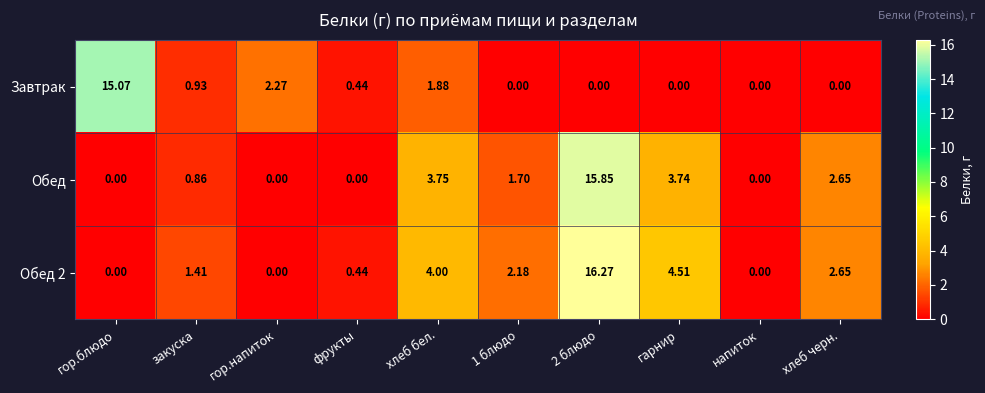

Is the value of Завтрак at гор.напиток greater than the value of Обед 2 at гор.напиток?

Yes